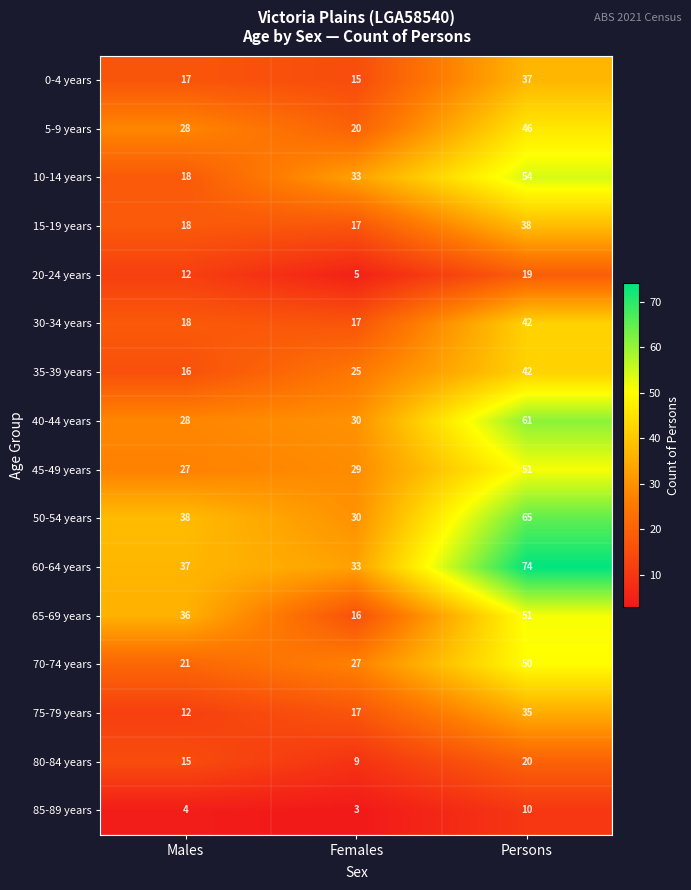

Which series has the largest total across all categories?

60-64 years